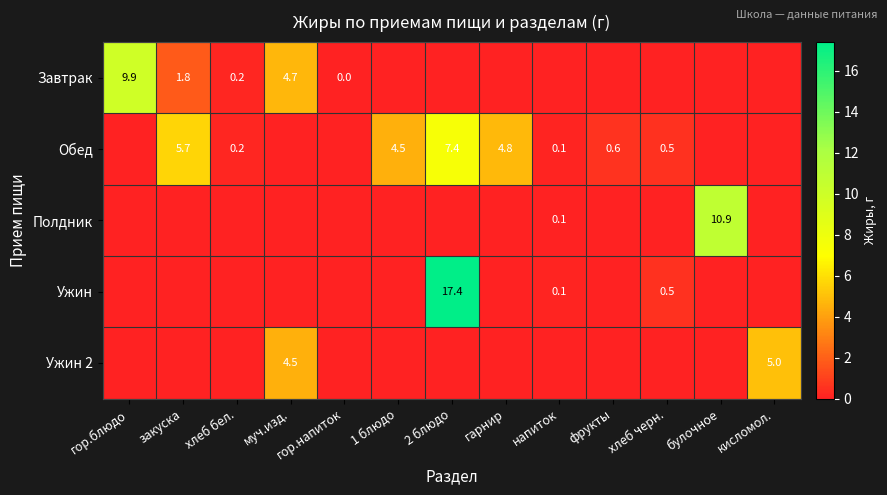

Is the value of Завтрак at гор.блюдо greater than the value of Обед at 1 блюдо?

Yes